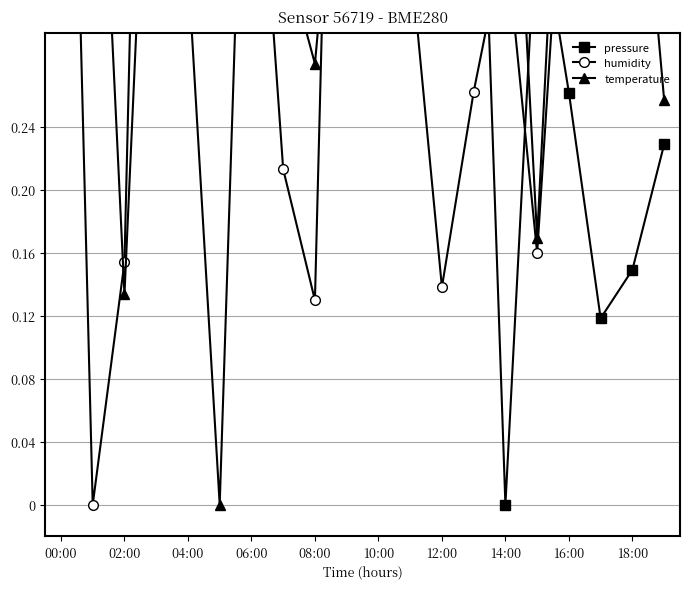

What is the approximate value of humidity at 14:00?

0.4